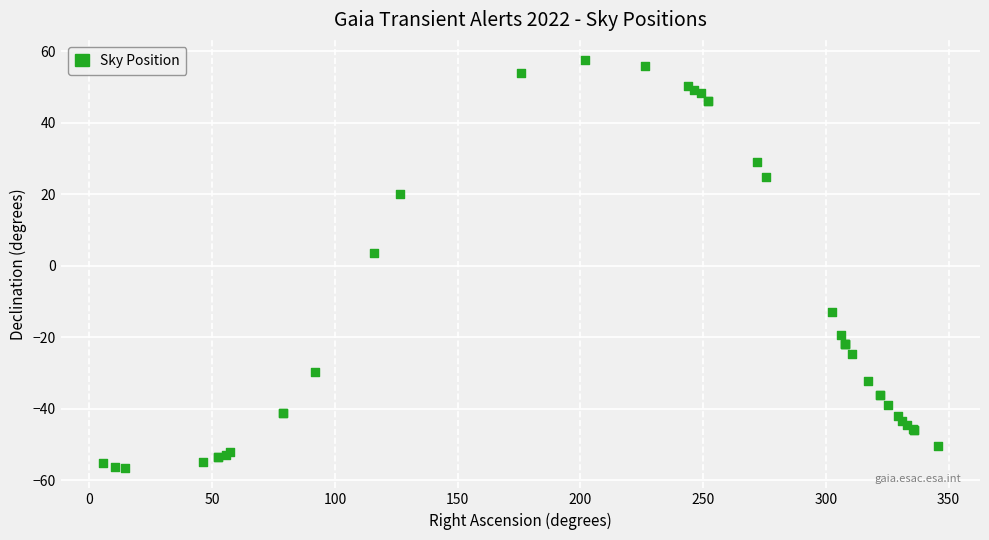

What Y value in the scatter plot is closest to 0?

3.5